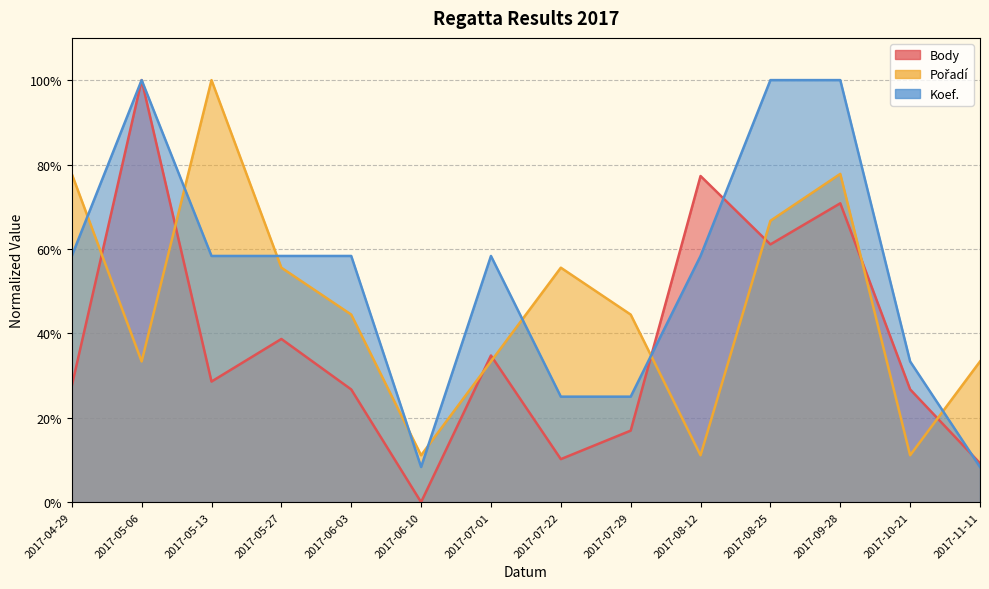

Rank the series by their maximum value, from highest to lowest.

Body, Pořadí, Koef.